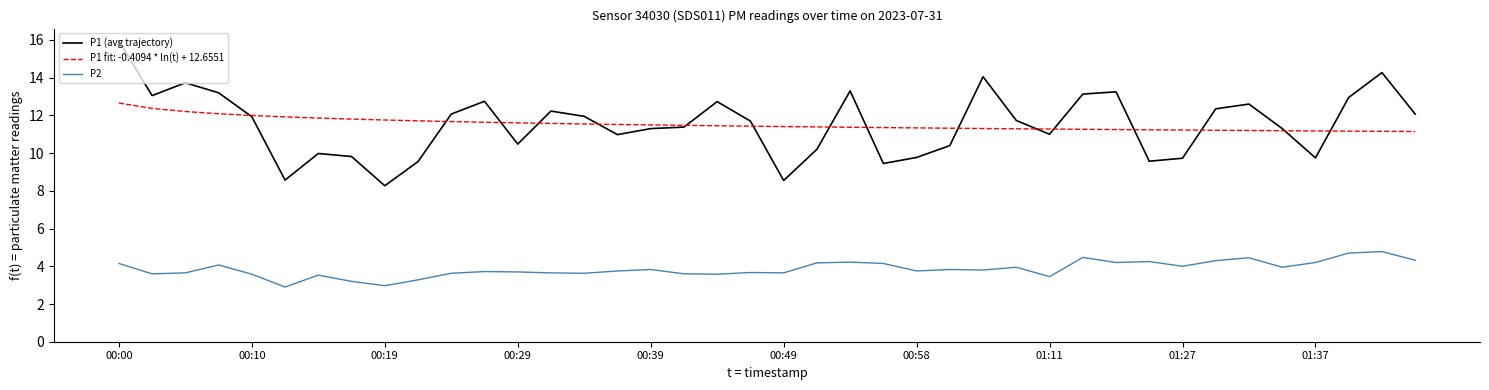

Which series has the widest spread of values?

P1 (avg trajectory)